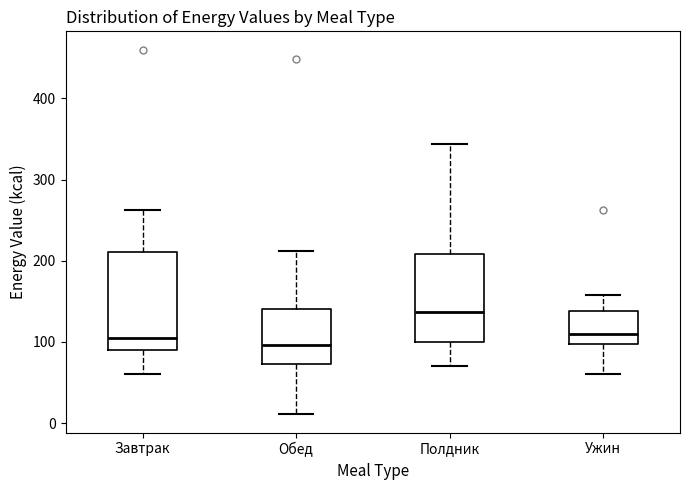

Which box's median line is the highest?

Полдник